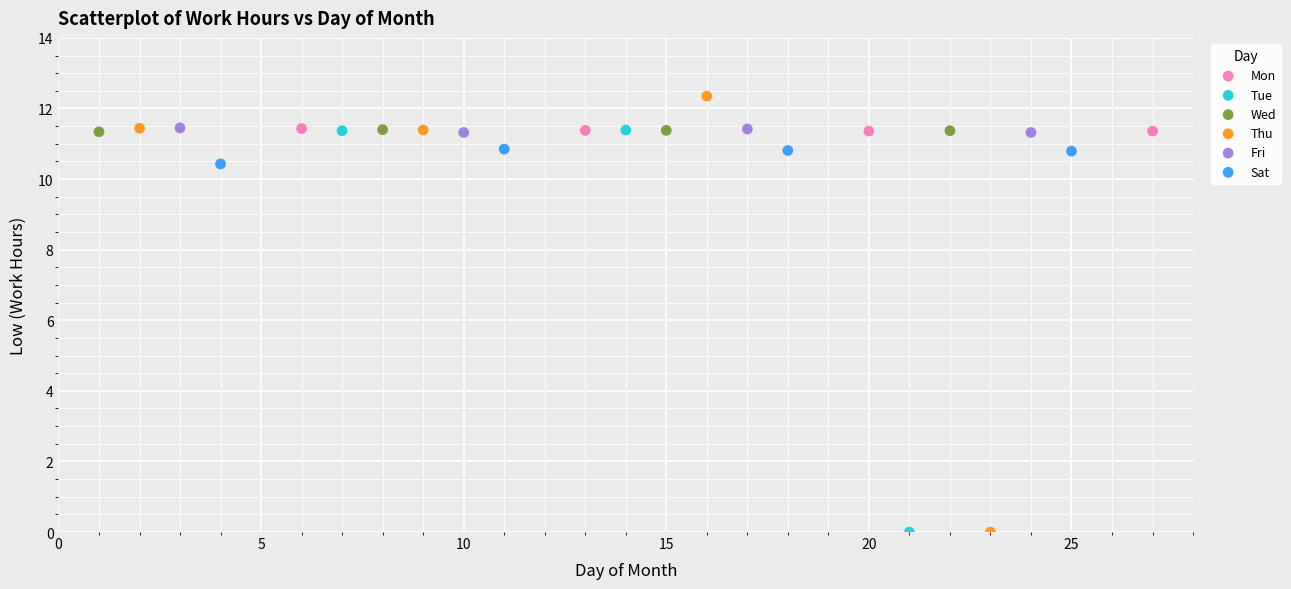

What are all the series names shown in the legend?

Mon, Tue, Wed, Thu, Fri, Sat